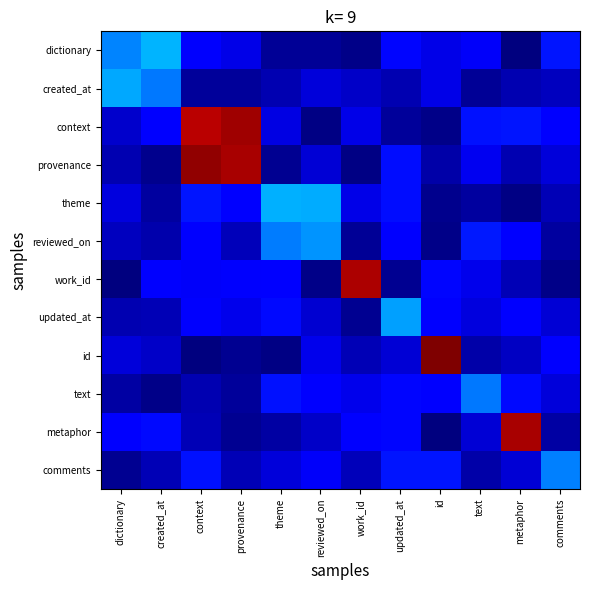

Which has a higher value, theme or metaphor?

theme